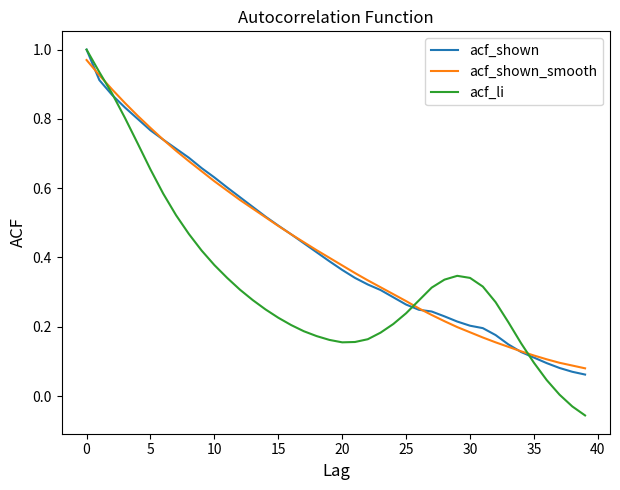

Which series has the widest spread of values?

acf_li